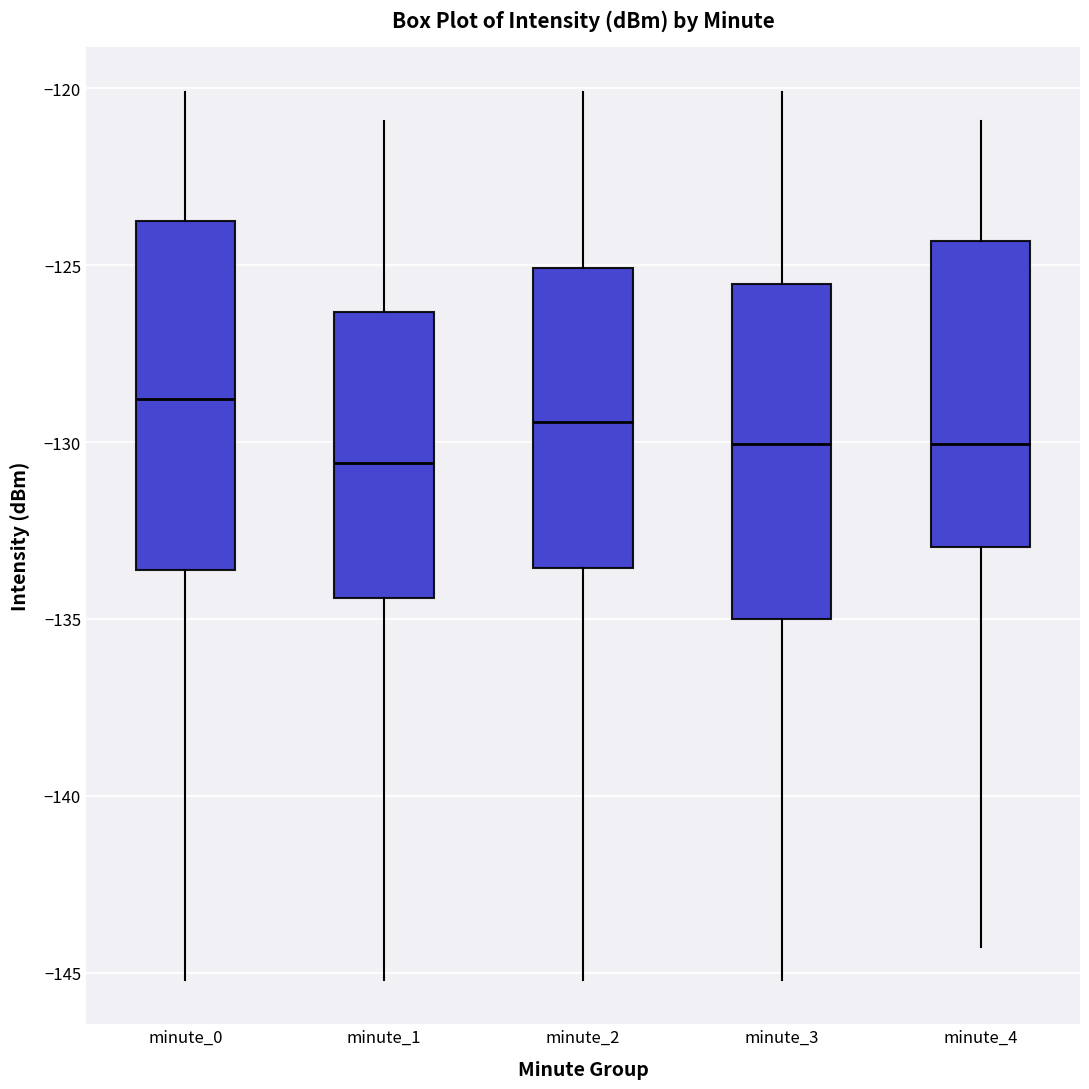

Which box's median line is the lowest?

minute_1